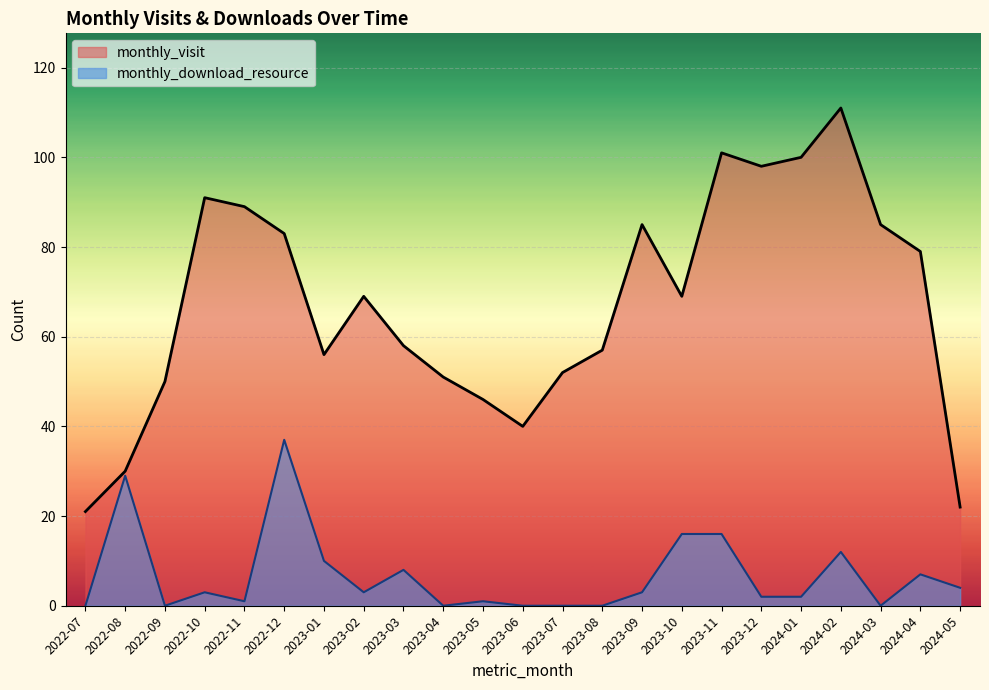

True or false: monthly_visit and monthly_download_resource cross at least once.

False